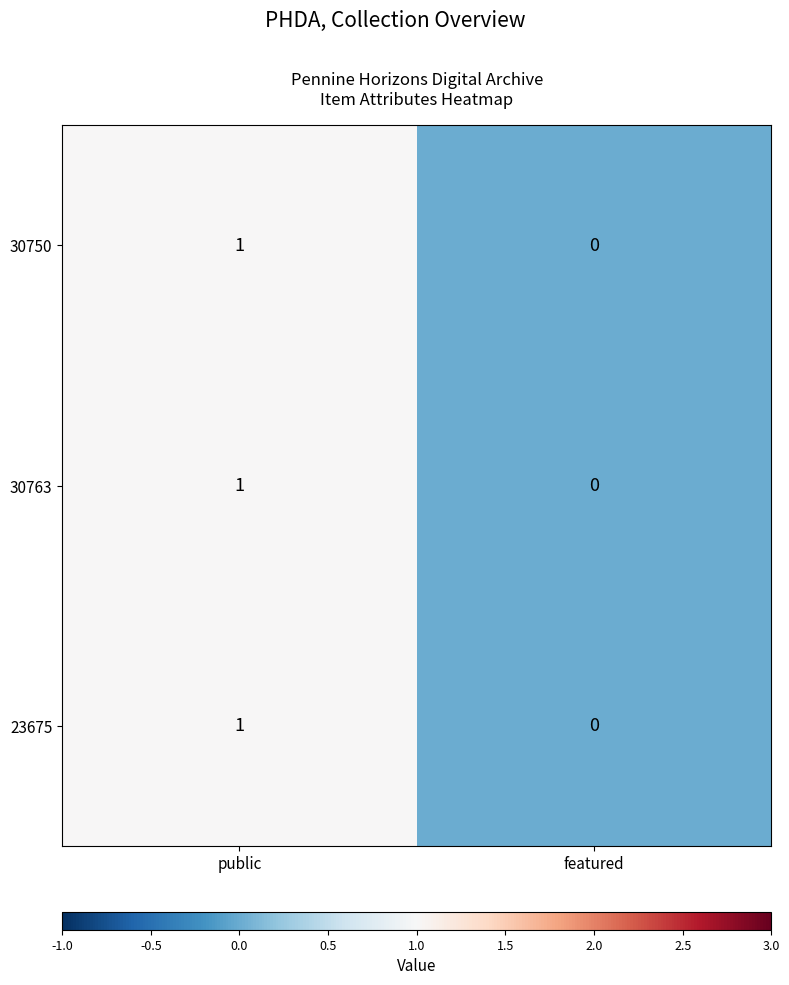

Which label corresponds to the smallest value in the chart?

featured